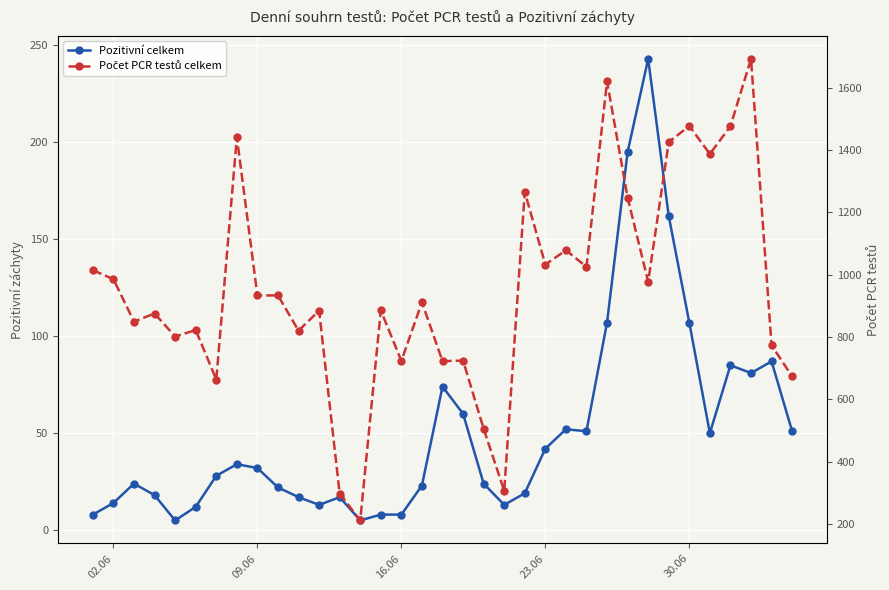

What is the difference between the maximum and second lowest values in the Počet PCR testů celkem series?

1395